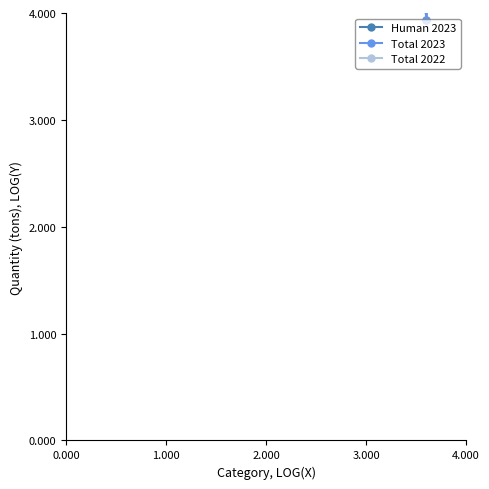

Is the value of Human 2023 at 0.000 greater than the value of Total 2023 at 3.000?

Yes